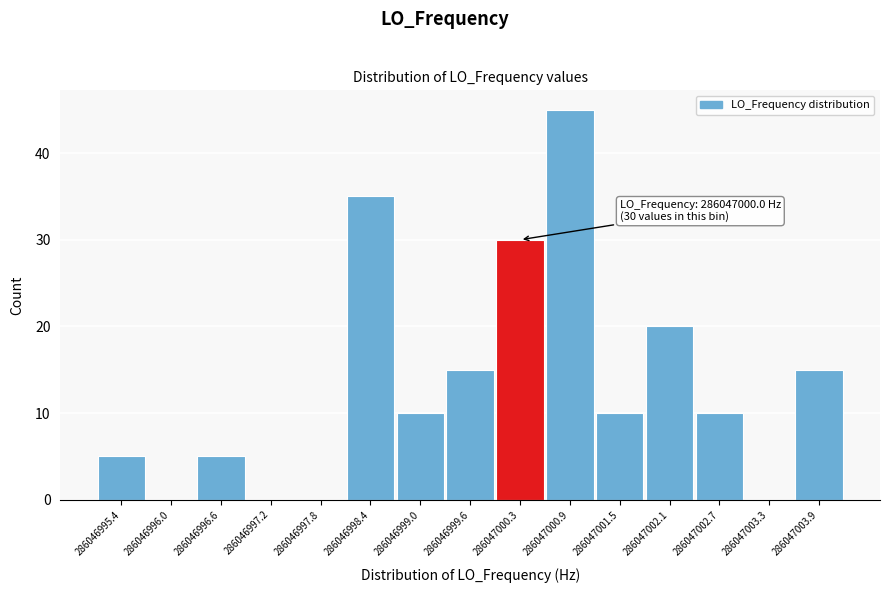

Reading right to left, transcribe all the data shown in this chart.

286047003.9=15	286047003.3=0	286047002.7=10	286047002.1=20	286047001.5=10	286047000.9=45	286047000.3=30	286046999.6=15	286046999.0=10	286046998.4=35	286046997.8=0	286046997.2=0	286046996.6=5	286046996.0=0	286046995.4=5